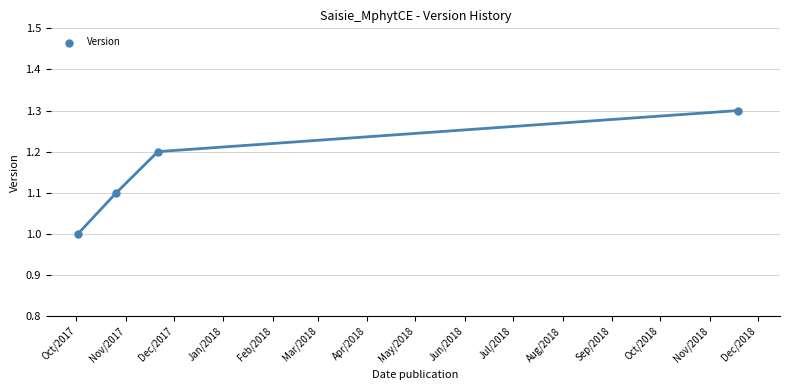

What is the range of Y values (max minus min)?

0.3